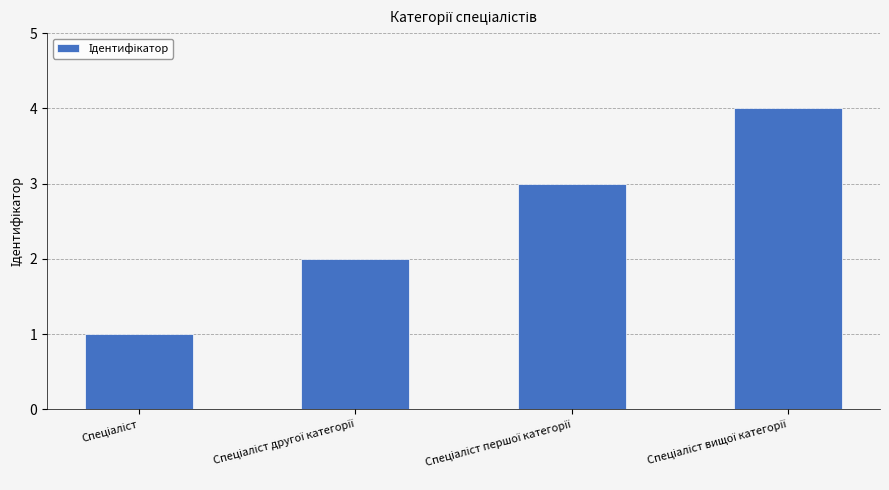

What is the greatest value displayed?

4